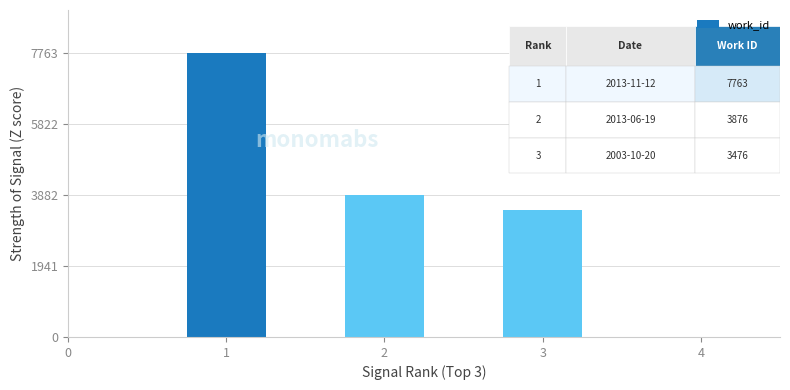

Is it true that the value at 3 is 3476?

True